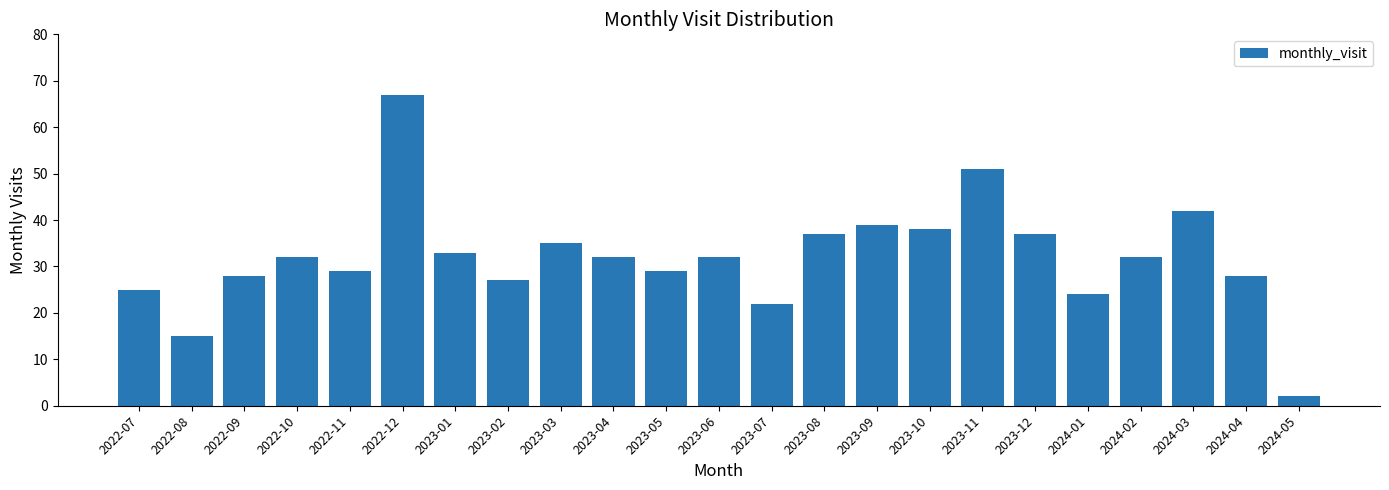

What is the minimum value shown in the chart?

2